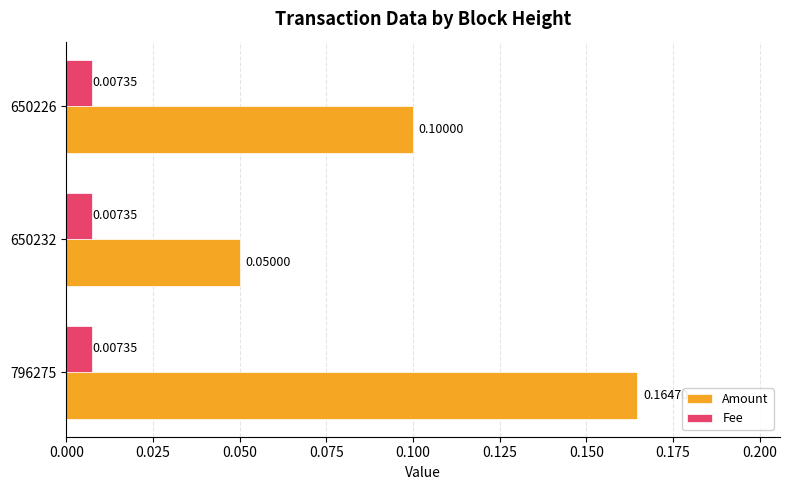

At which category is the sum across all series the highest?

796275